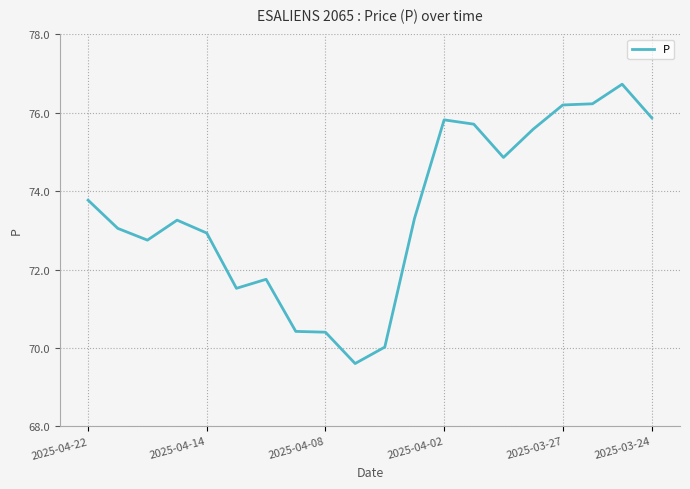

What is the greatest value displayed?

76.7